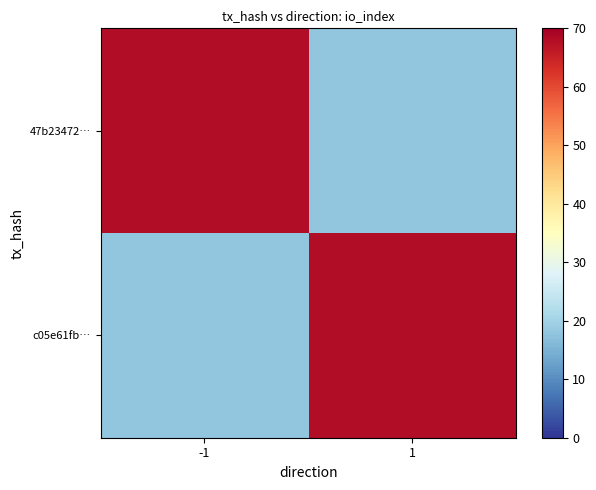

Reading right to left, extract all data points from this chart.

47b23472…: 1=18	-1=68
c05e61fb…: 1=68	-1=18